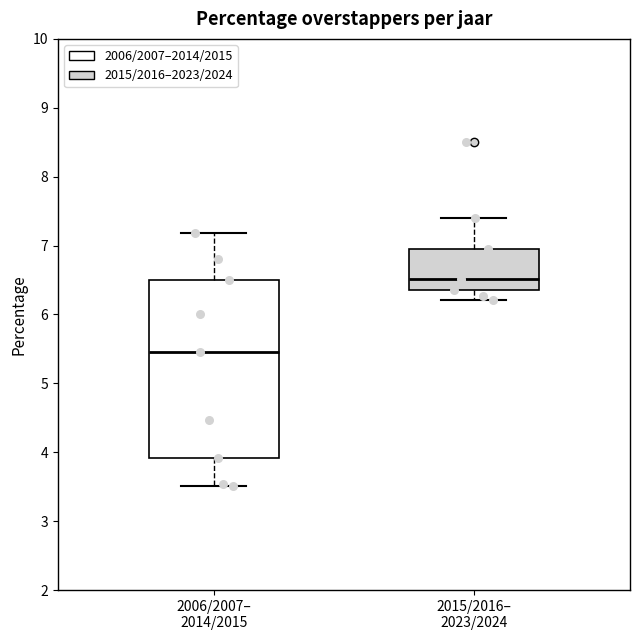

Where is the lower edge of the box for 2006/2007– 2014/2015 on the y-axis? The values are not printed on the chart, so give them approximately, as read against the axis.

3.9